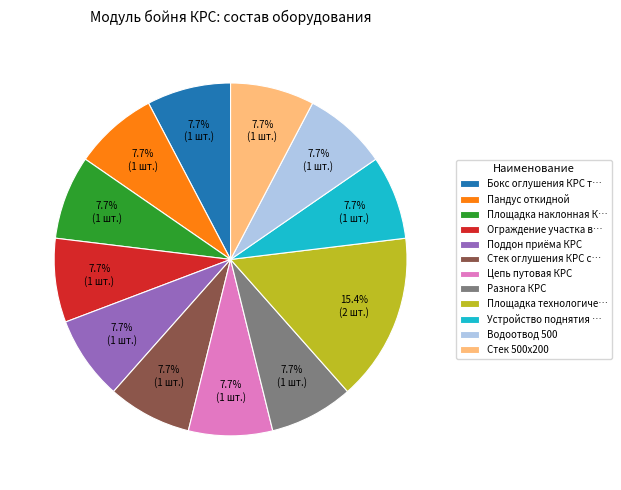

Which slice is the largest?

Площадка технологиче…